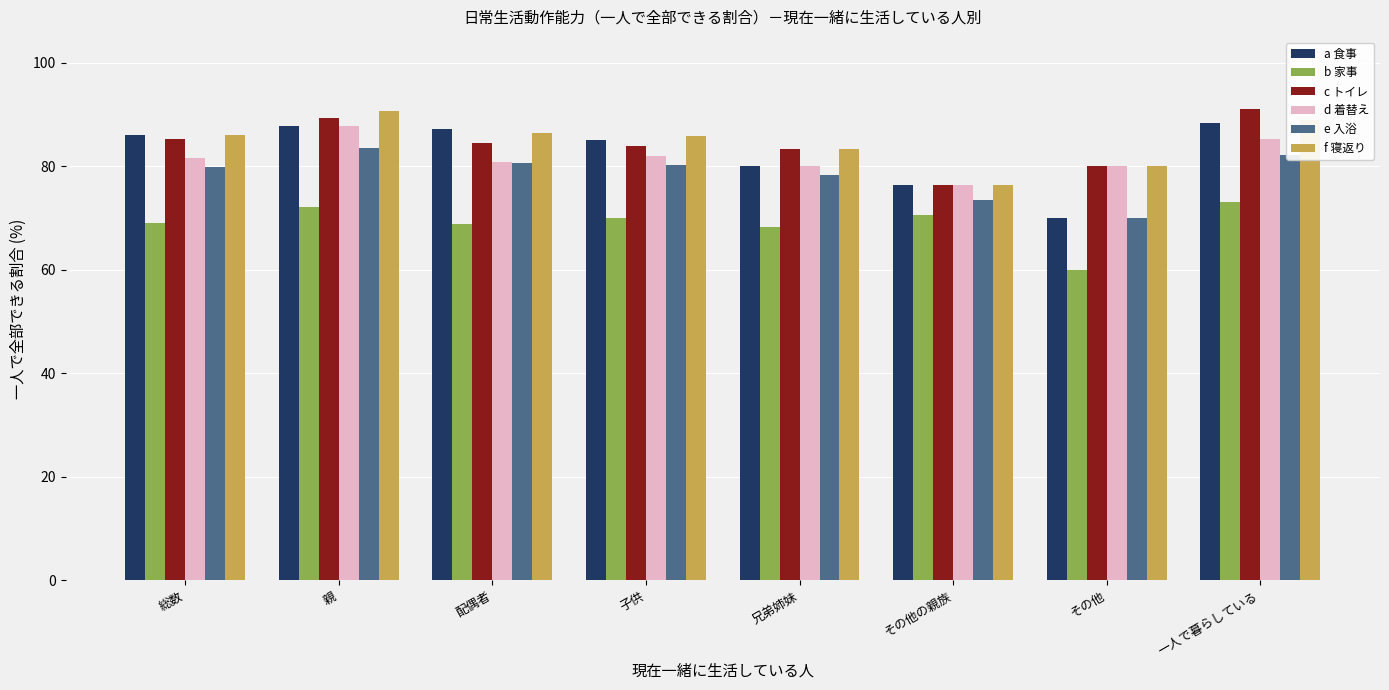

Is it true that e 入浴 equals 83.6 at 親?

True